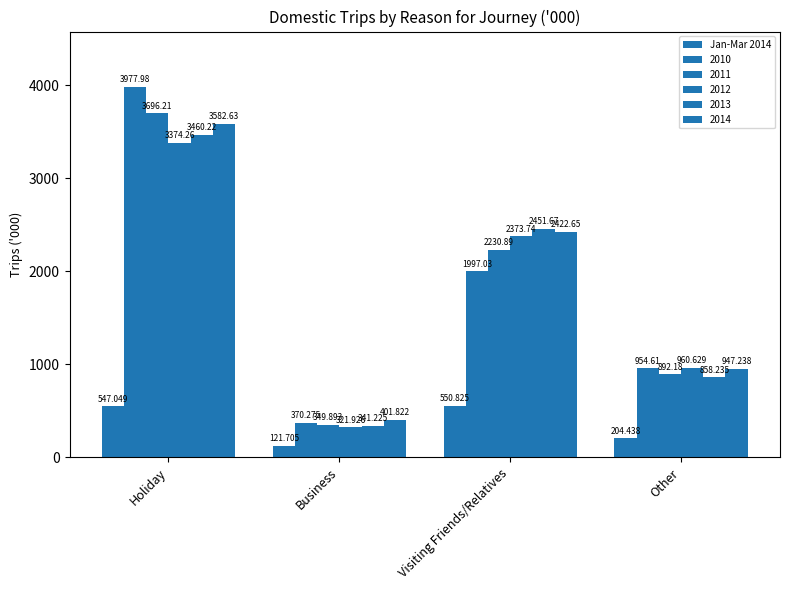

Are the bars horizontal?

No